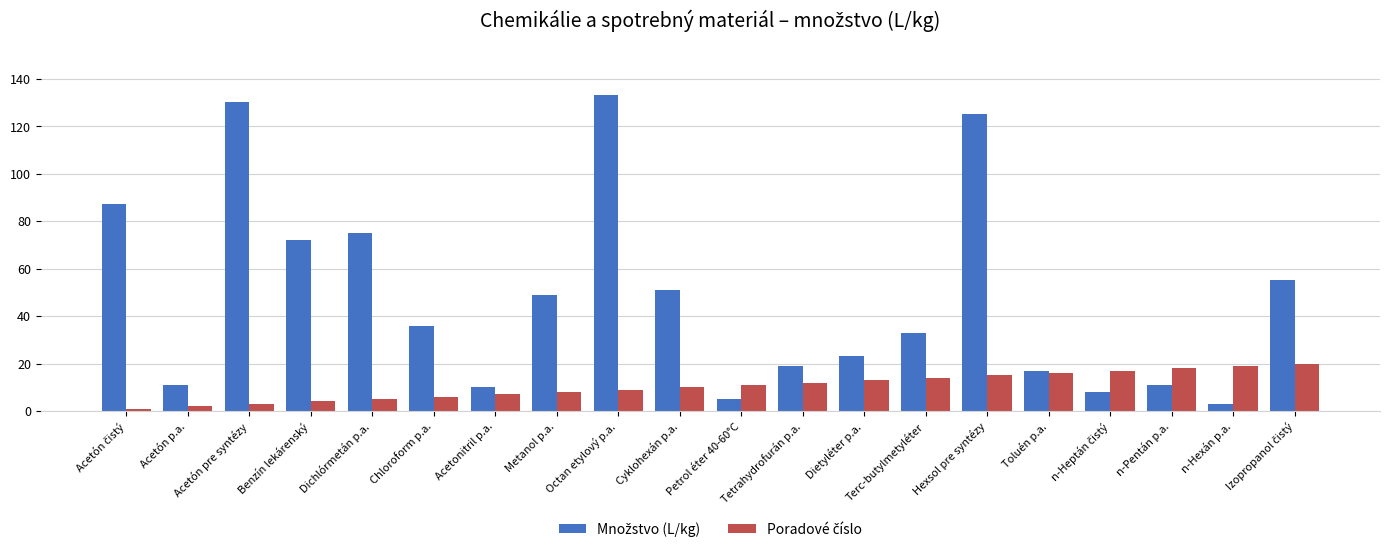

What is the spread (max minus min) of values at Dietyléter p.a.?

10